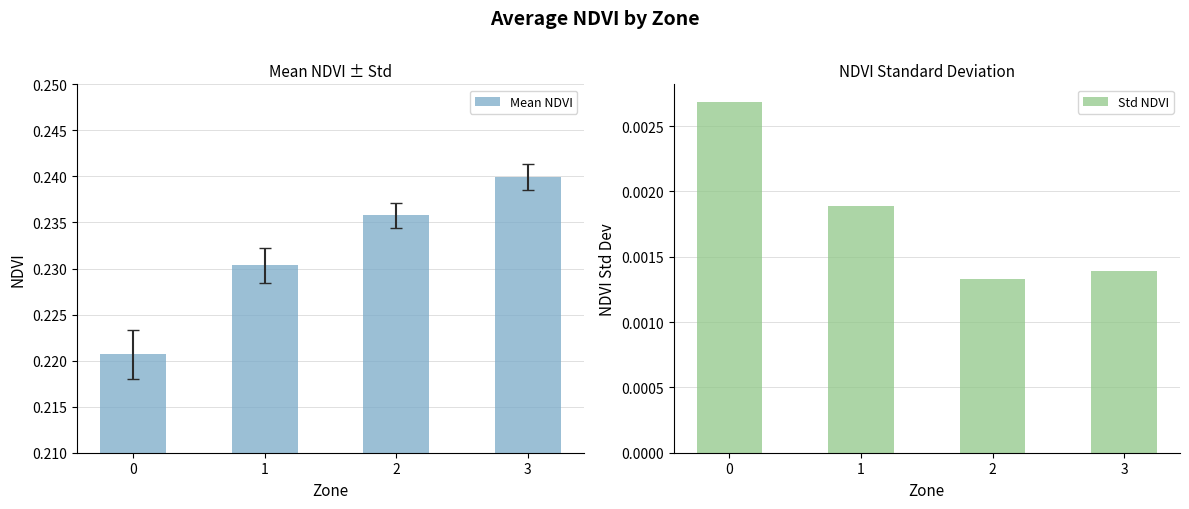

Reading left to right, what are all the values shown in this chart?

Mean NDVI: 0=0.2	1=0.2	2=0.2	3=0.2
Std NDVI: 0=0.0	1=0.0	2=0.0	3=0.0